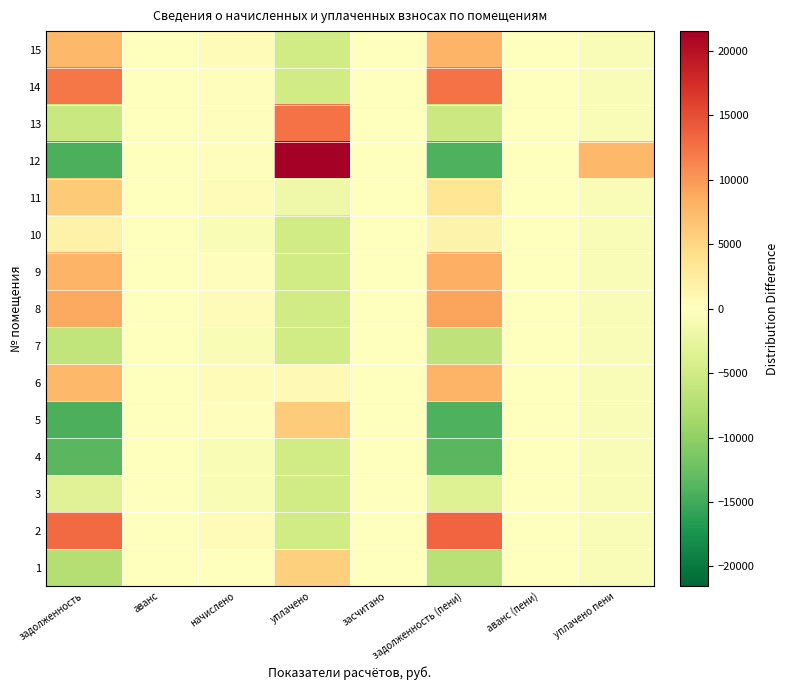

Reading right to left, what are all the values shown in this chart?

1: уплачено пени=-549.3	аванс (пени)=0.0	задолженность (пени)=-6988.6	засчитано=0.0	уплачено=5690.8	начислено=167.6	аванс=0.0	задолженность=-7240.4
2: уплачено пени=-549.3	аванс (пени)=0.0	задолженность (пени)=13330.6	засчитано=0.0	уплачено=-4973.3	начислено=347.6	аванс=0.0	задолженность=13018.7
3: уплачено пени=-549.3	аванс (пени)=0.0	задолженность (пени)=-3564.3	засчитано=0.0	уплачено=-4973.3	начислено=-797.2	аванс=0.0	задолженность=-3494.5
4: уплачено пени=-549.3	аванс (пени)=0.0	задолженность (пени)=-13546.3	засчитано=0.0	уплачено=-4973.3	начислено=-797.2	аванс=0.0	задолженность=-13476.6
5: уплачено пени=-549.3	аванс (пени)=0.0	задолженность (пени)=-14165.5	засчитано=0.0	уплачено=6024.1	начислено=261.2	аванс=0.0	задолженность=-14448.6
6: уплачено пени=-549.3	аванс (пени)=0.0	задолженность (пени)=7966.7	засчитано=0.0	уплачено=807.4	начислено=419.6	аванс=0.0	задолженность=7630.9
7: уплачено пени=-549.3	аванс (пени)=0.0	задолженность (пени)=-6429.0	засчитано=0.0	уплачено=-4973.3	начислено=-797.2	аванс=0.0	задолженность=-6359.2
8: уплачено пени=-549.3	аванс (пени)=0.0	задолженность (пени)=9127.3	засчитано=0.0	уплачено=-4973.3	начислено=354.8	аванс=0.0	задолженность=8813.1
9: уплачено пени=-549.3	аванс (пени)=0.0	задолженность (пени)=8317.7	засчитано=0.0	уплачено=-4973.3	начислено=218.0	аванс=0.0	задолженность=8049.0
10: уплачено пени=-549.3	аванс (пени)=0.0	задолженность (пени)=1632.0	засчитано=0.0	уплачено=-4973.3	начислено=-797.2	аванс=0.0	задолженность=1701.8
11: уплачено пени=-549.3	аванс (пени)=0.0	задолженность (пени)=3485.1	засчитано=0.0	уплачено=-1783.8	начислено=347.6	аванс=0.0	задолженность=6112.8
12: уплачено пени=7689.7	аванс (пени)=0.0	задолженность (пени)=-14184.7	засчитано=0.0	уплачено=21538.3	начислено=246.8	аванс=0.0	задолженность=-14463.0
13: уплачено пени=-549.3	аванс (пени)=0.0	задолженность (пени)=-5416.3	засчитано=0.0	уплачено=12483.0	начислено=218.0	аванс=0.0	задолженность=-5684.9
14: уплачено пени=-549.3	аванс (пени)=0.0	задолженность (пени)=12463.4	засчитано=0.0	уплачено=-4973.3	начислено=260.4	аванс=0.0	задолженность=12180.6
15: уплачено пени=-549.3	аванс (пени)=0.0	задолженность (пени)=7971.9	засчитано=0.0	уплачено=-4973.3	начислено=347.6	аванс=0.0	задолженность=7660.1